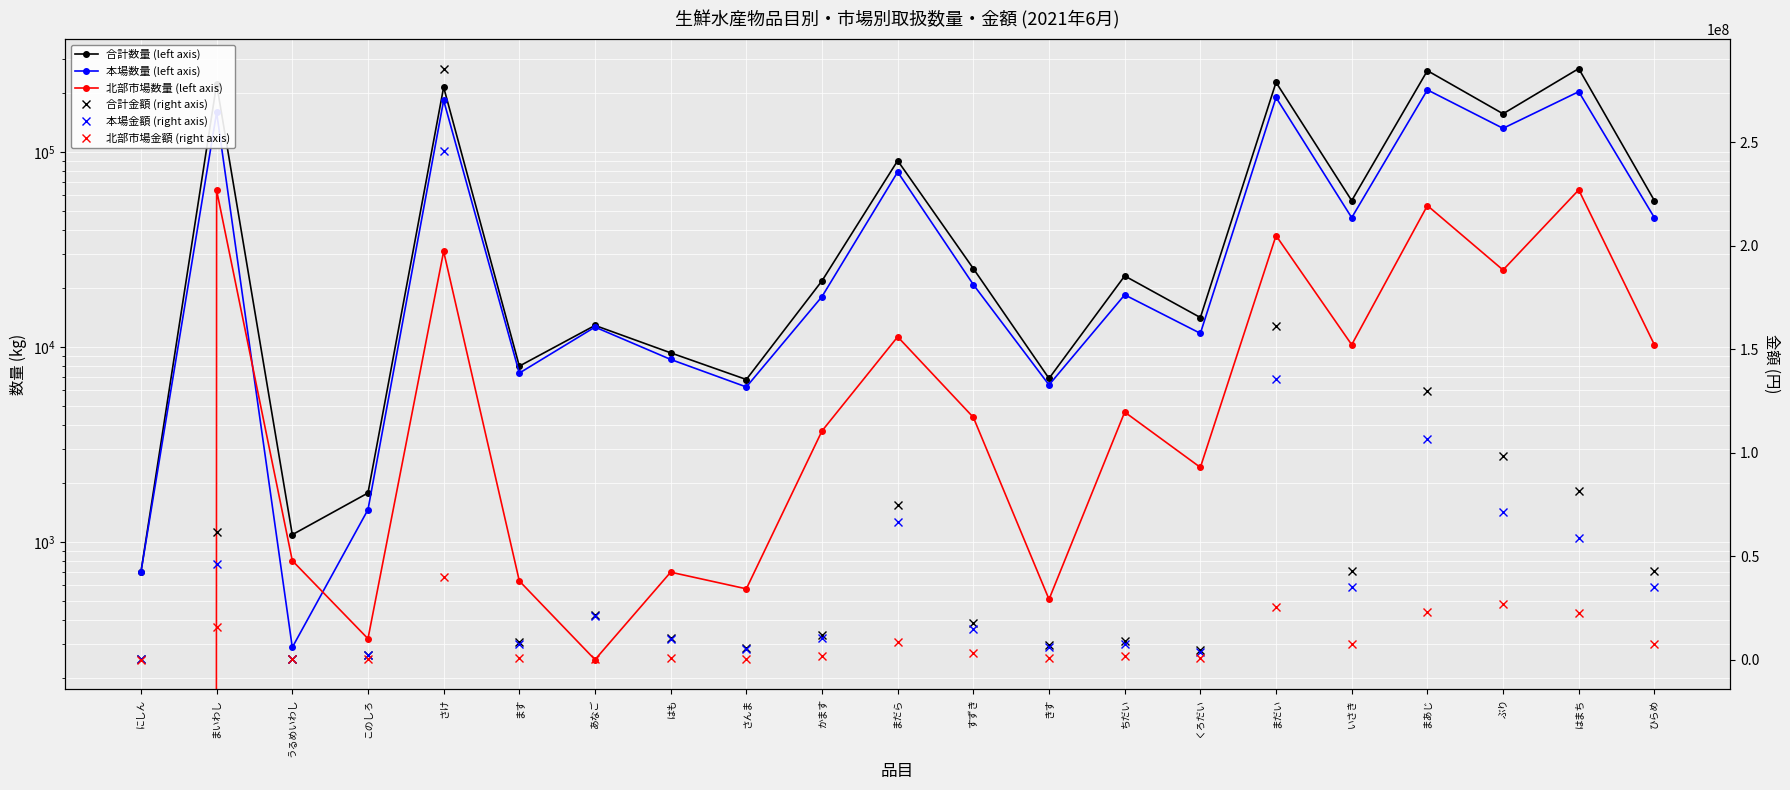

What is the average value of the 本場数量 (left axis) series?

65001